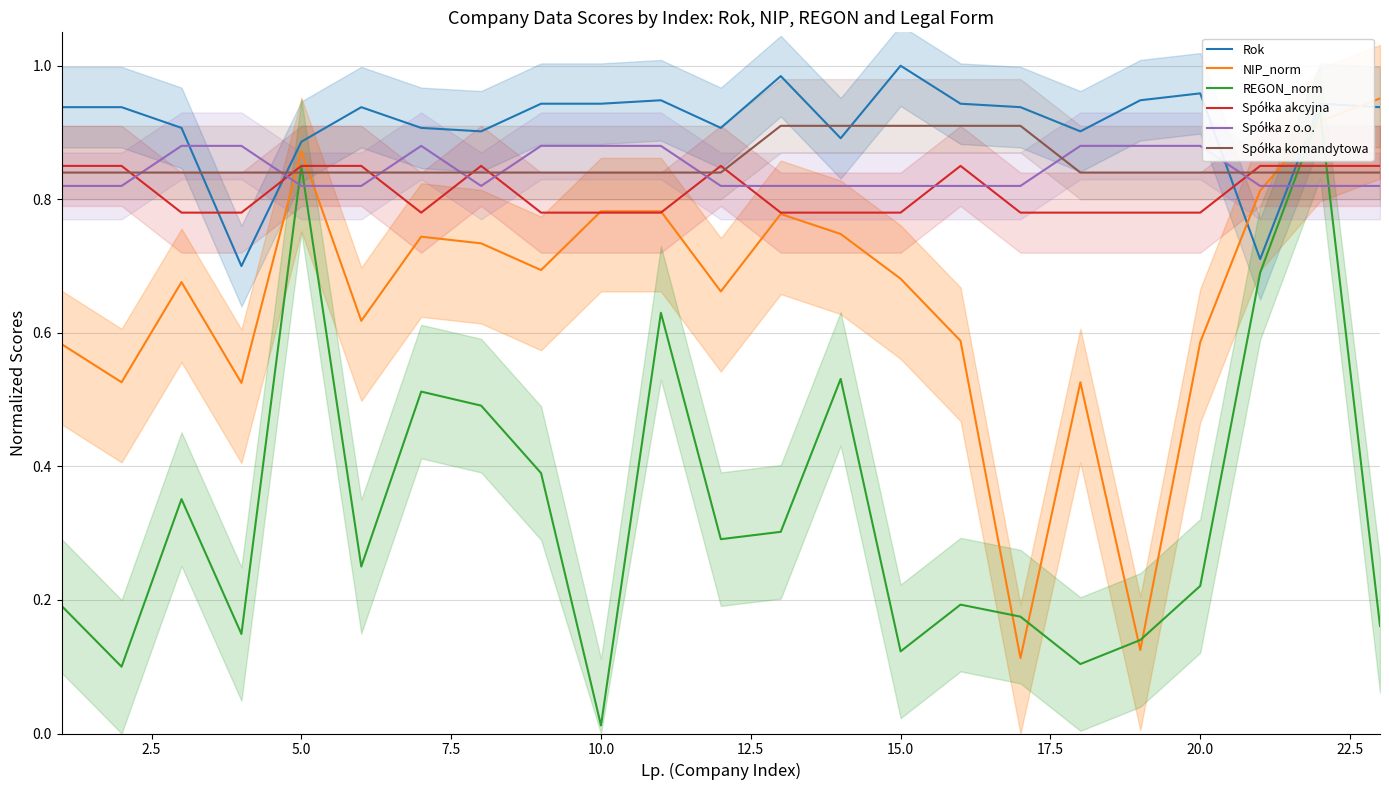

Which series has the largest range (max minus min)?

REGON_norm